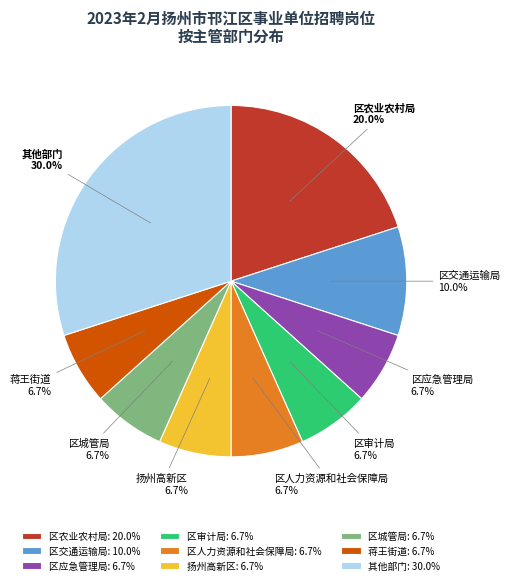

How much of the chart is everything except 区人力资源和社会保障局?

93.3%